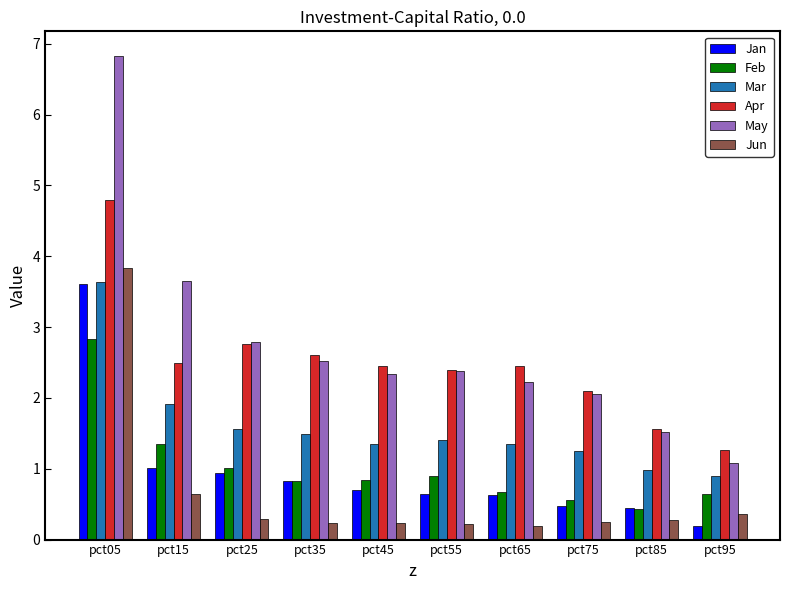

The value of Jun at pct95 is 0.4. True or false?

True